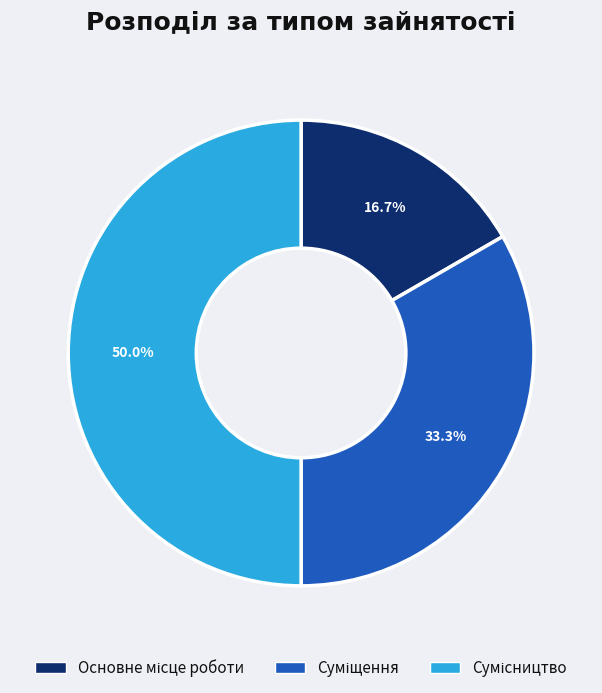

Count the number of slices in the pie.

3